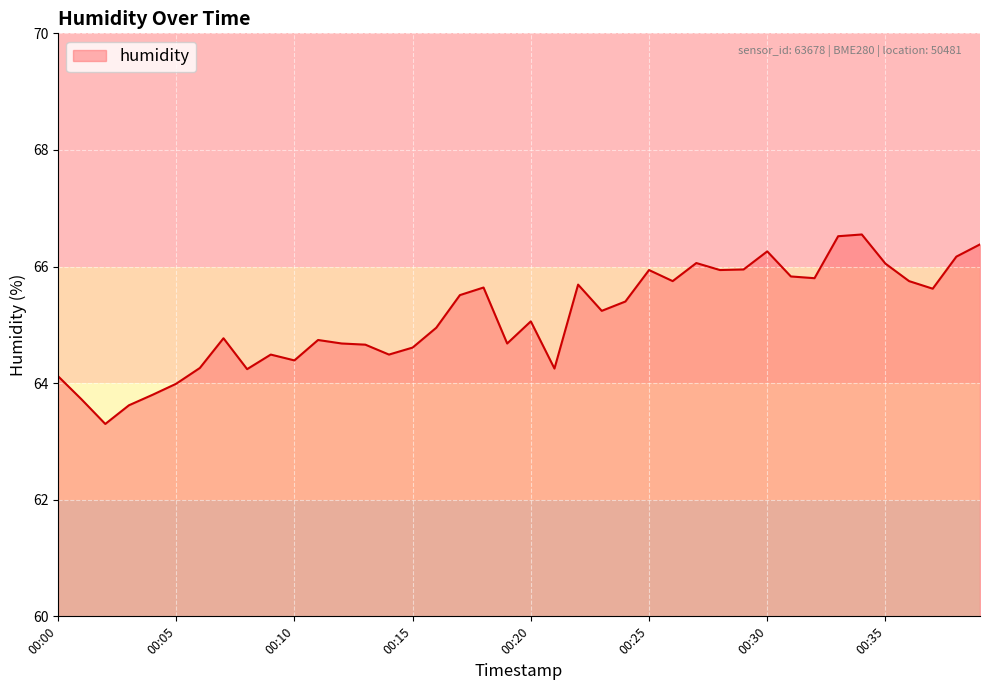

What is the minimum value shown in the chart?

63.3